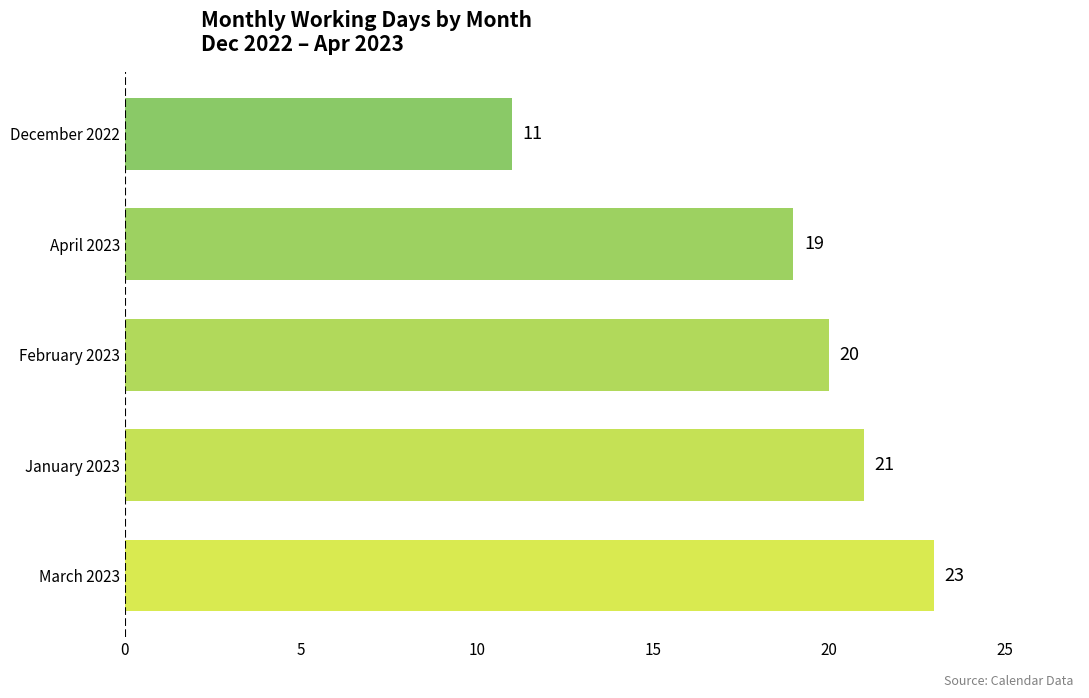

Where is the data nearest to the value 17?

April 2023